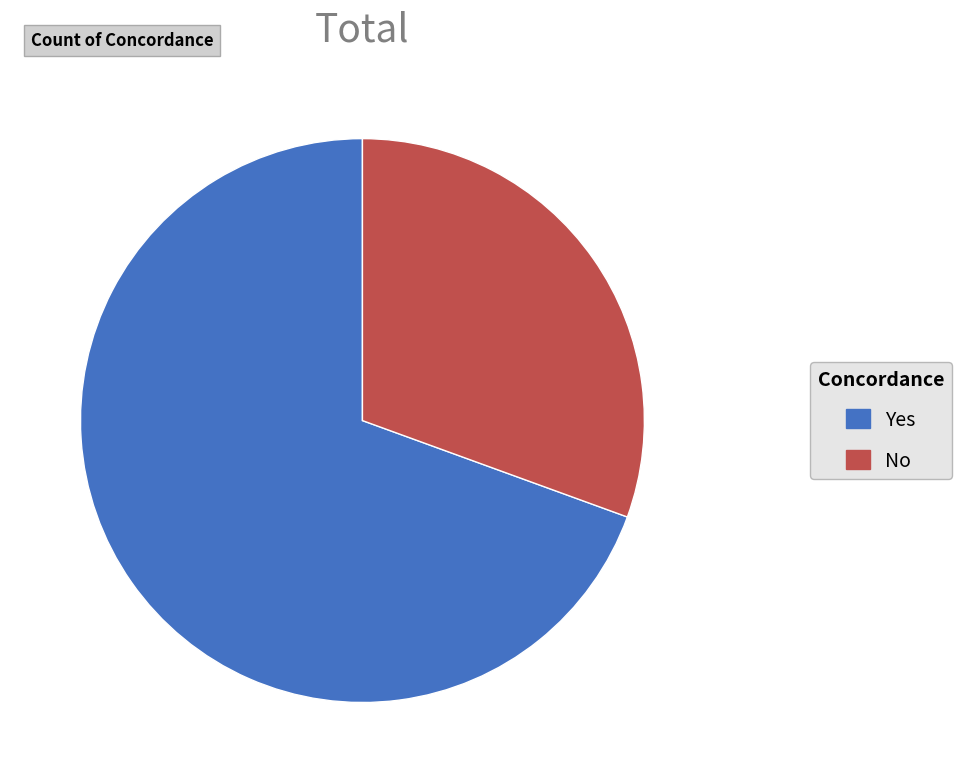

Is there any slice that represents more than half of the pie?

Yes